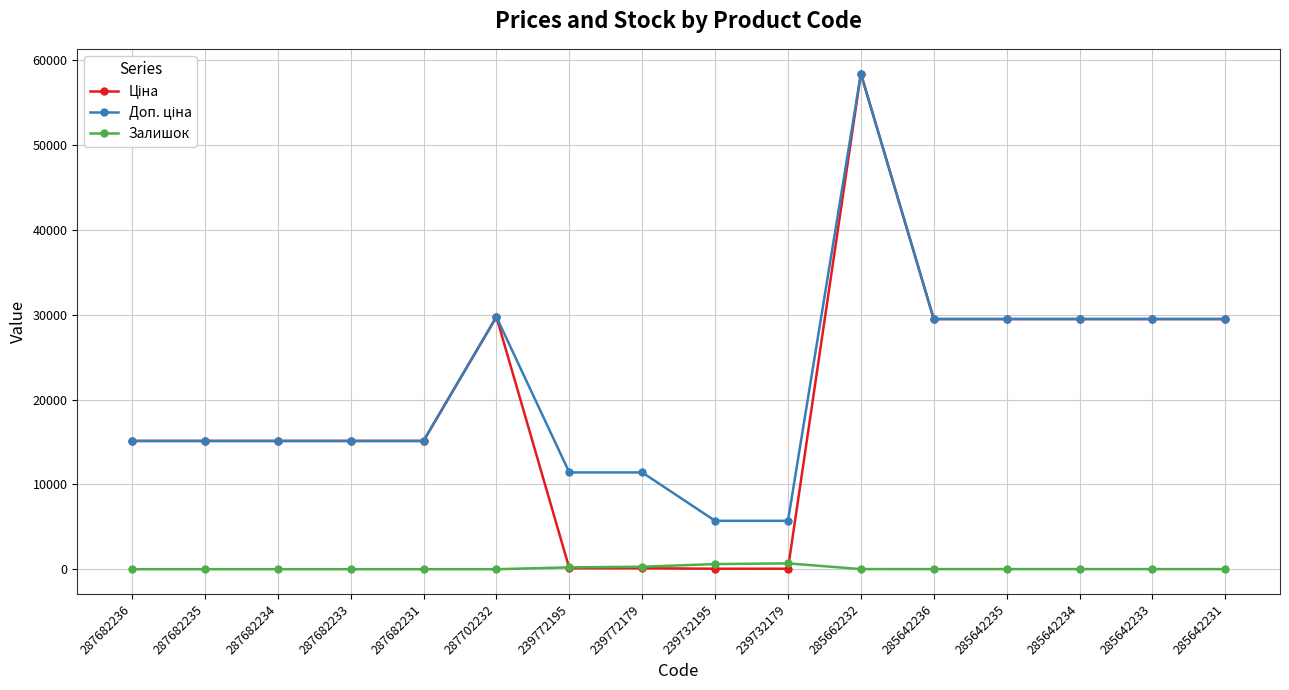

What is the difference between the highest and lowest values at 287682233?

15120.0